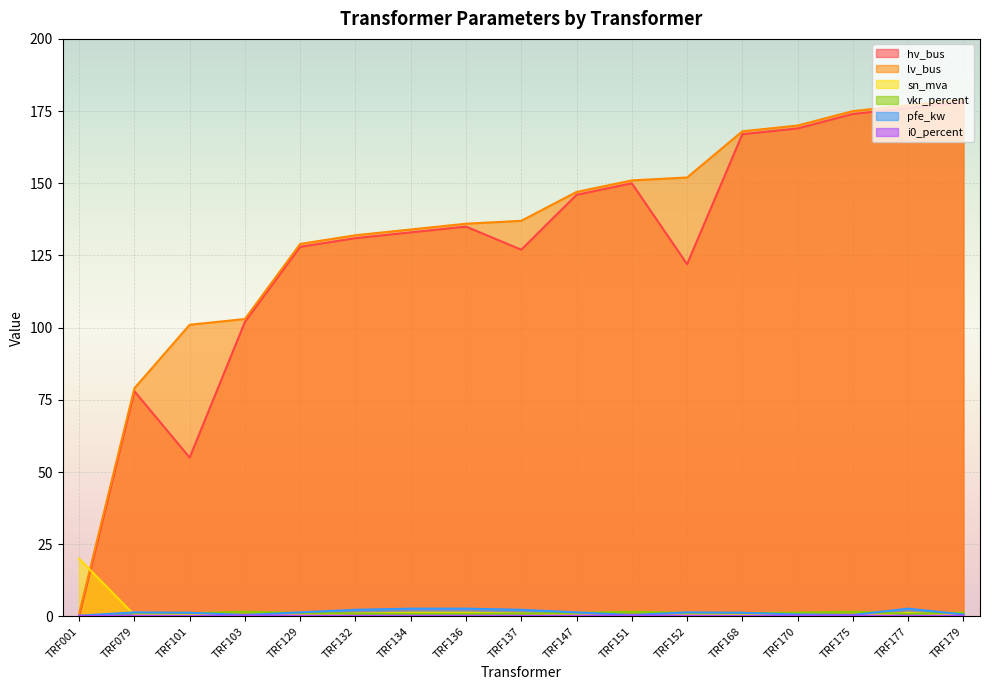

At which category is the sum across all series the highest?

TRF179